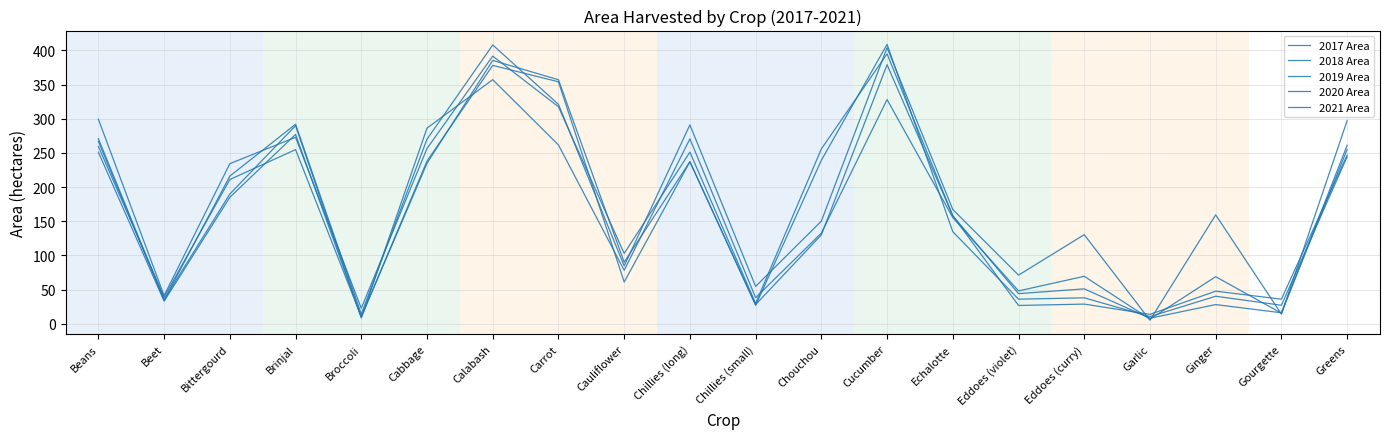

True or false: 2021 Area and 2017 Area intersect in this chart.

True